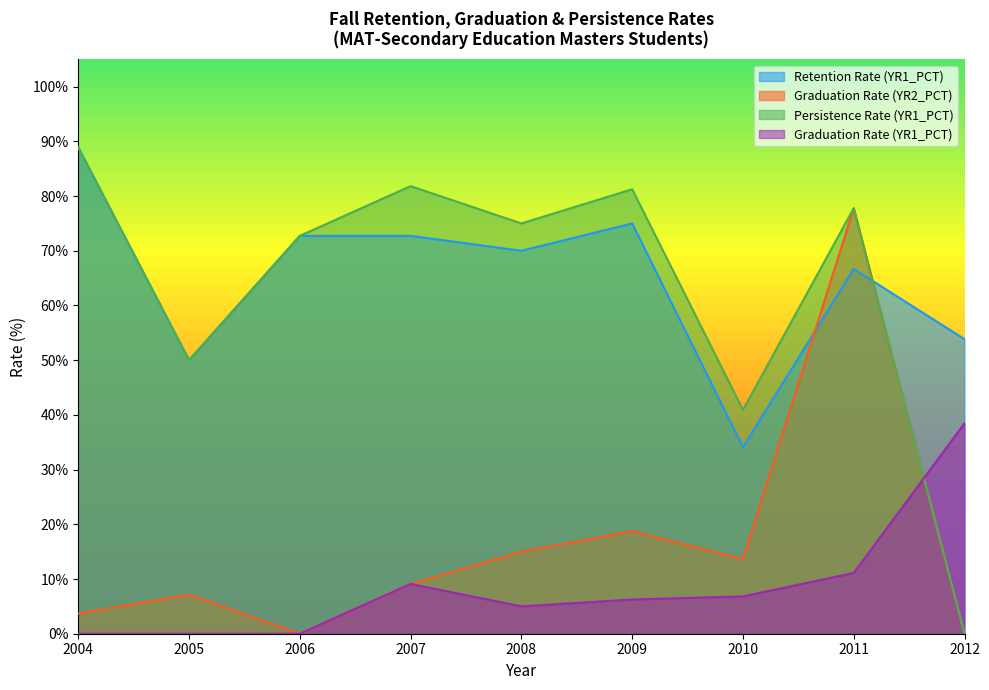

True or false: Graduation Rate (YR1_PCT) and Retention Rate (YR1_PCT) cross at least once.

False